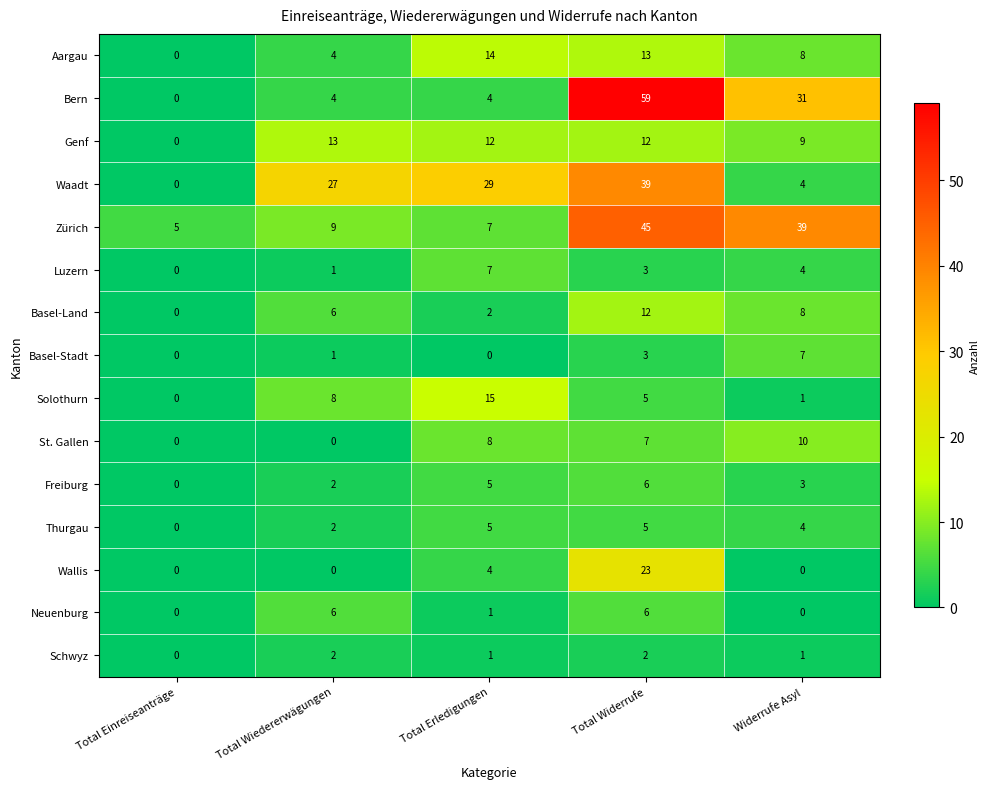

Count the number of data series in this chart.

15